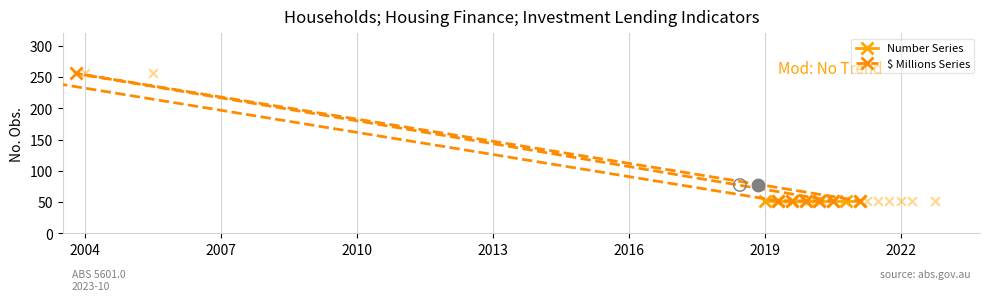

Which series has the largest total across all categories?

$ Millions Series